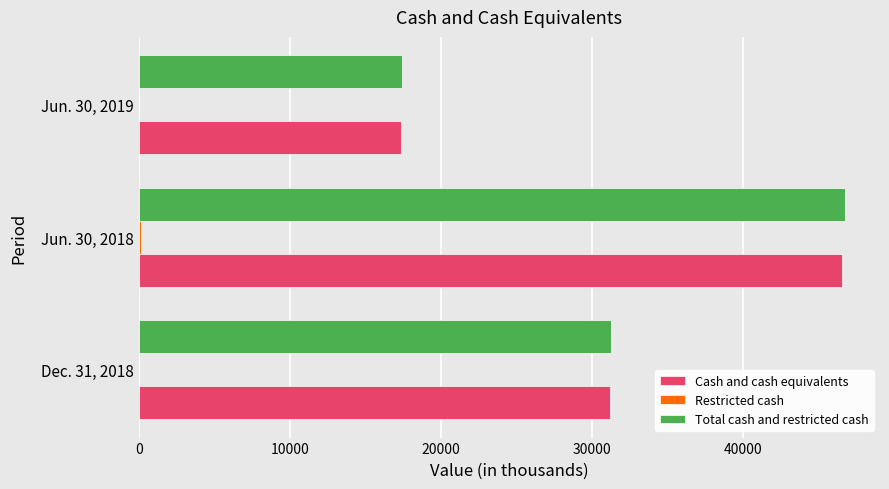

Which label corresponds to the largest value in the chart?

Jun. 30, 2018